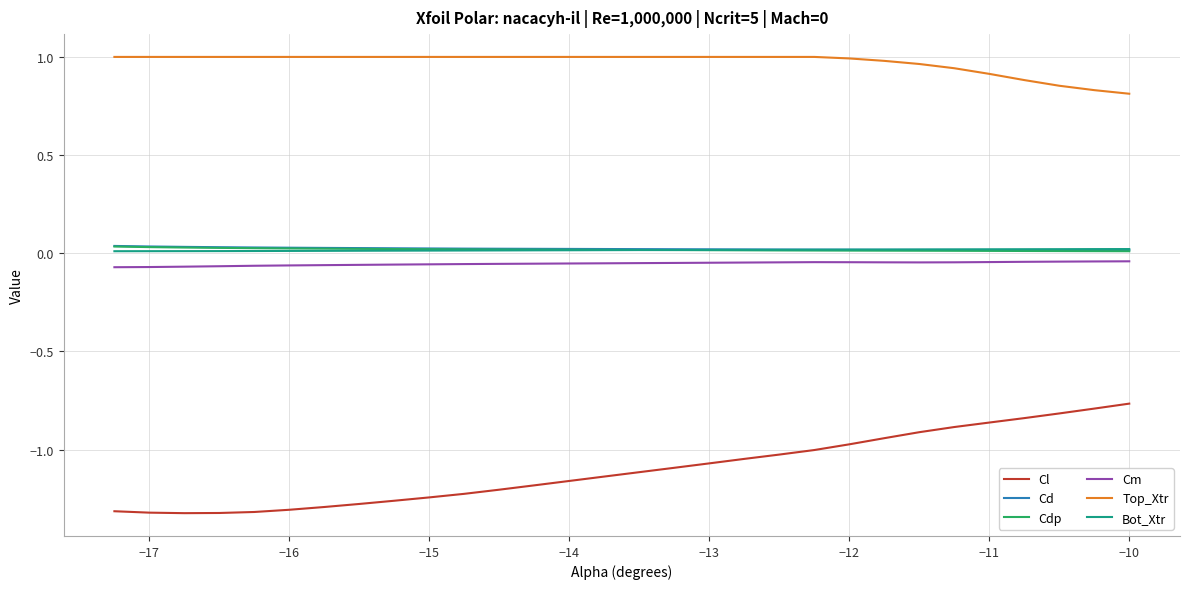

Which series has the largest range (max minus min)?

Cl